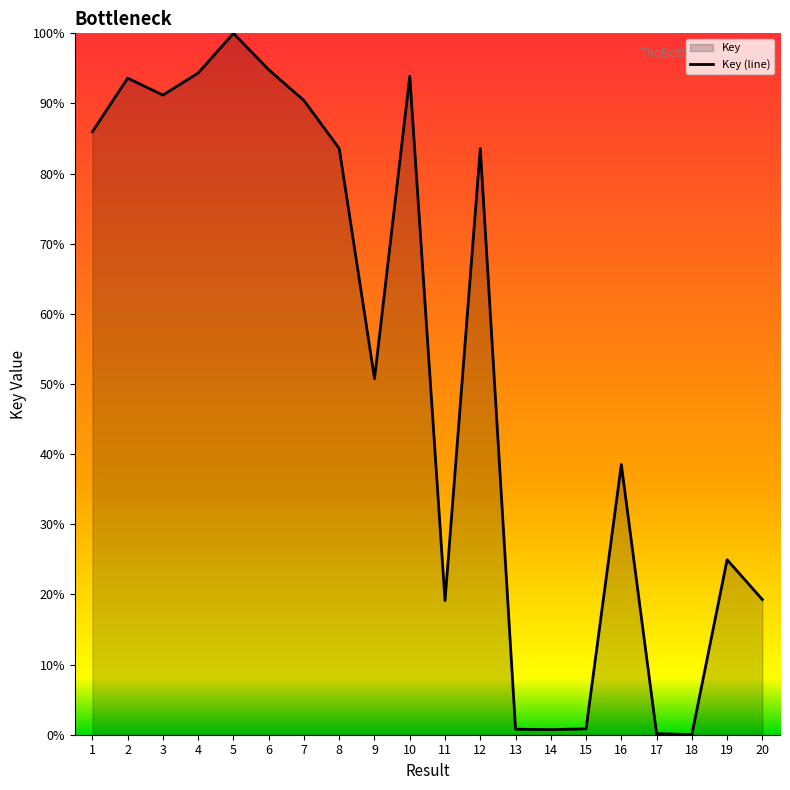

Count the number of values greater than 83.

10